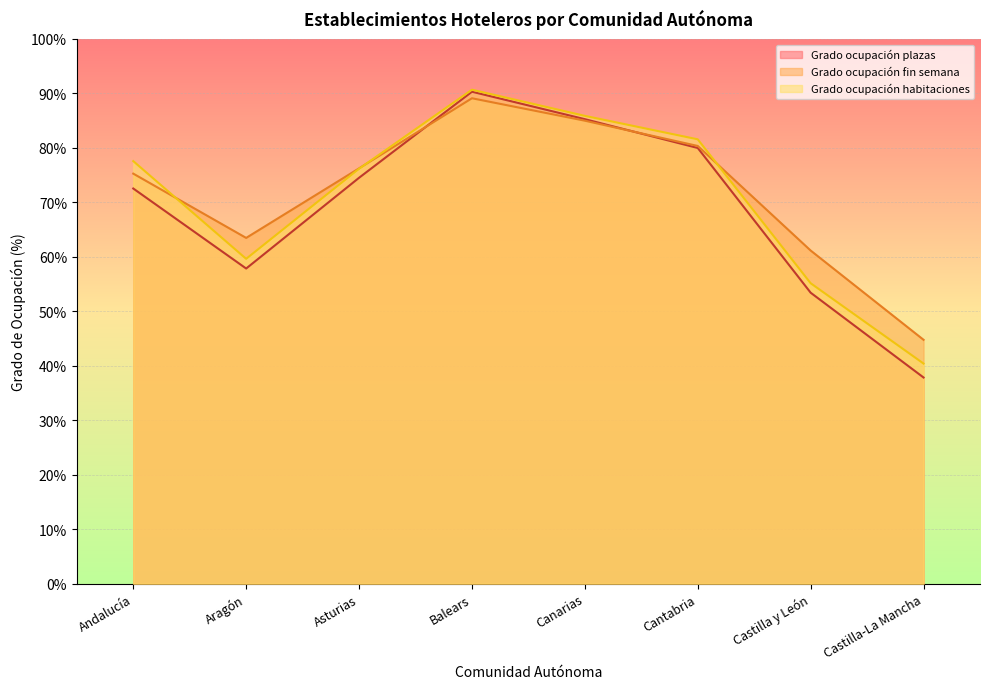

What is the value of the Grado ocupación habitaciones point at the 5th from the left?

85.9